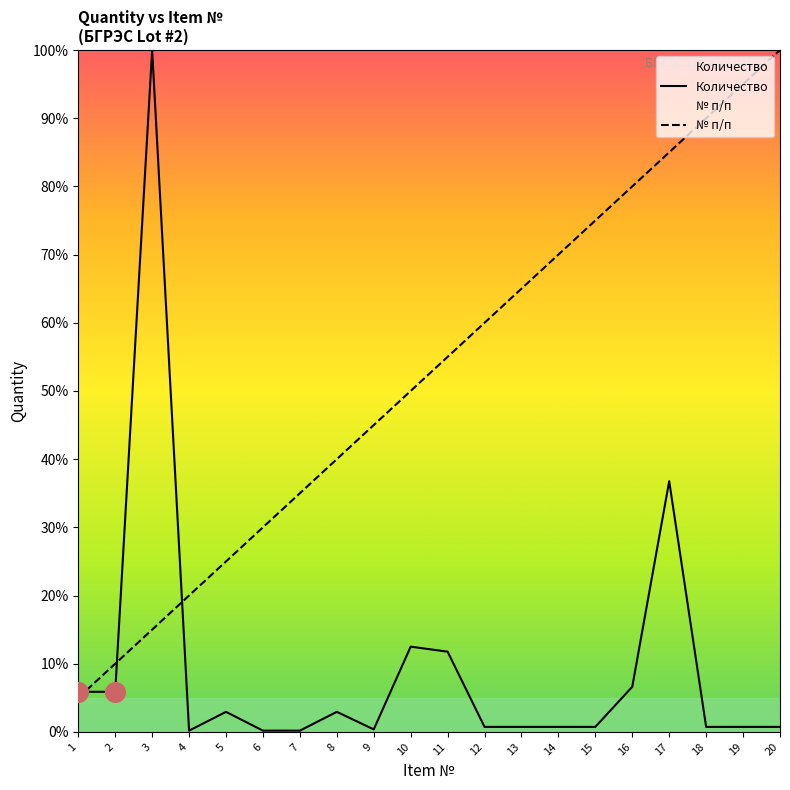

What is the total value across all series at 18?

90.7